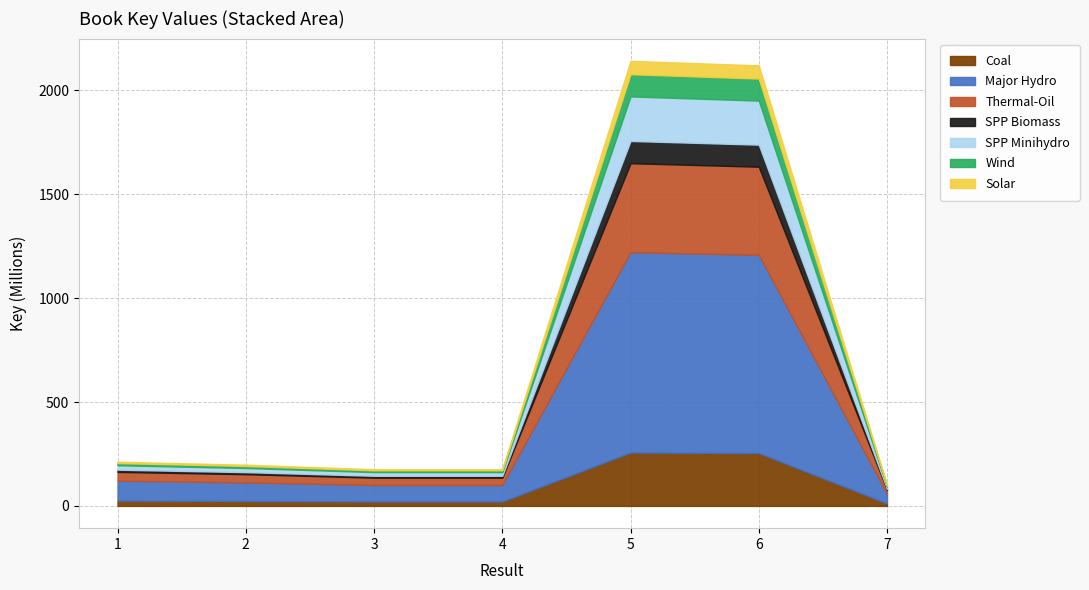

Which label corresponds to the largest value in the chart?

5